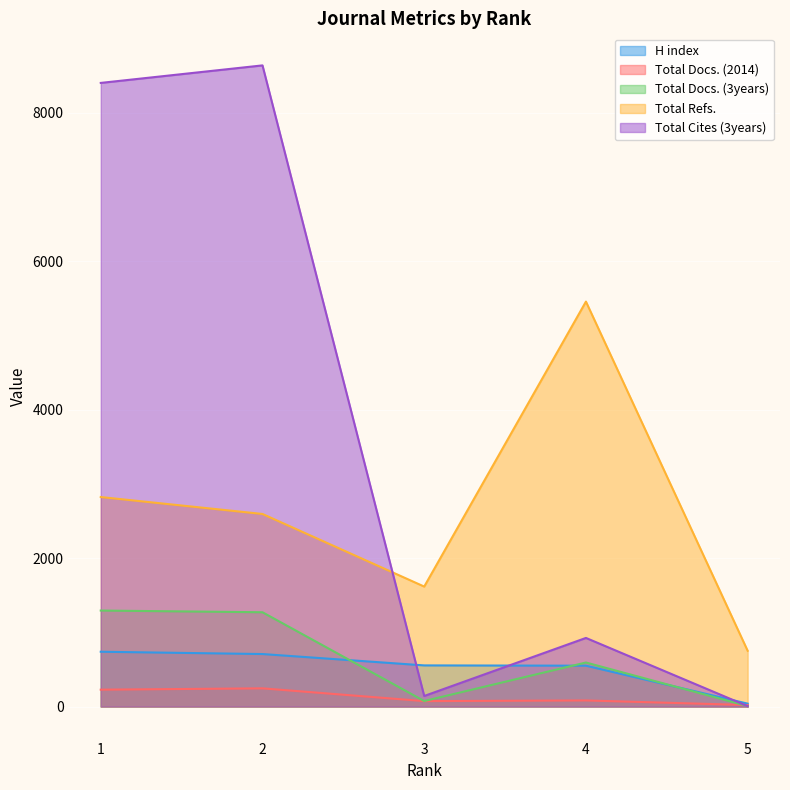

The value of Total Docs. (3years) at 3 is 34. True or false?

False